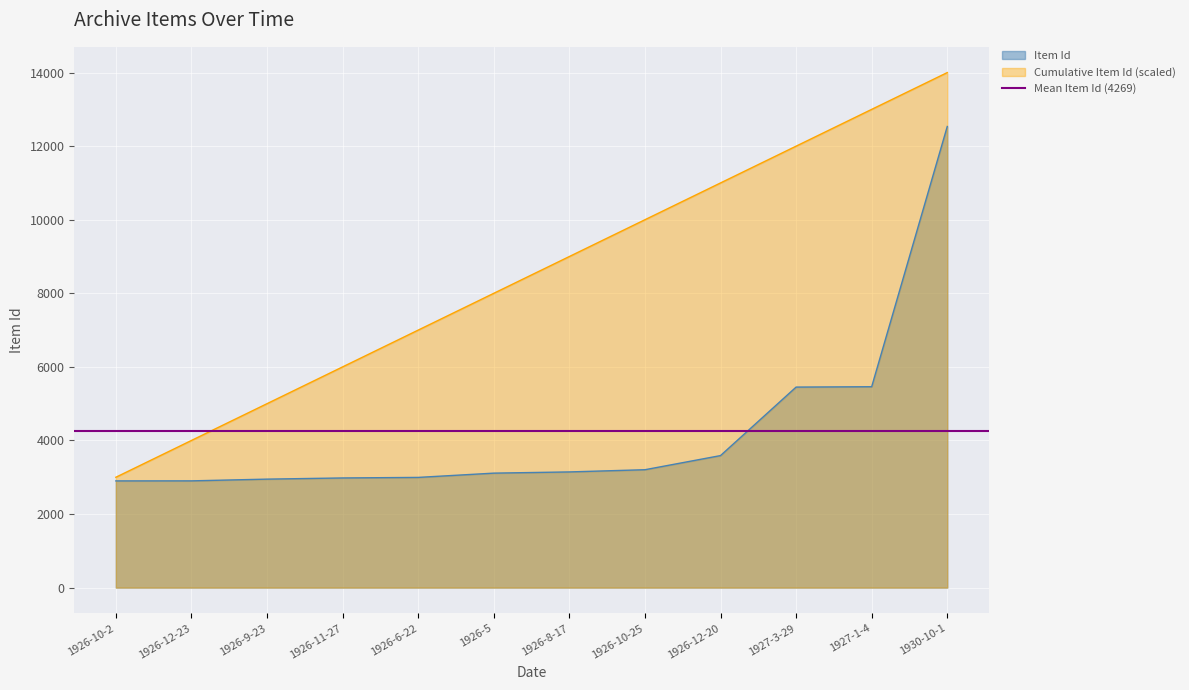

At which label does Cumulative Item Id (scaled) reach its peak?

1930-10-1